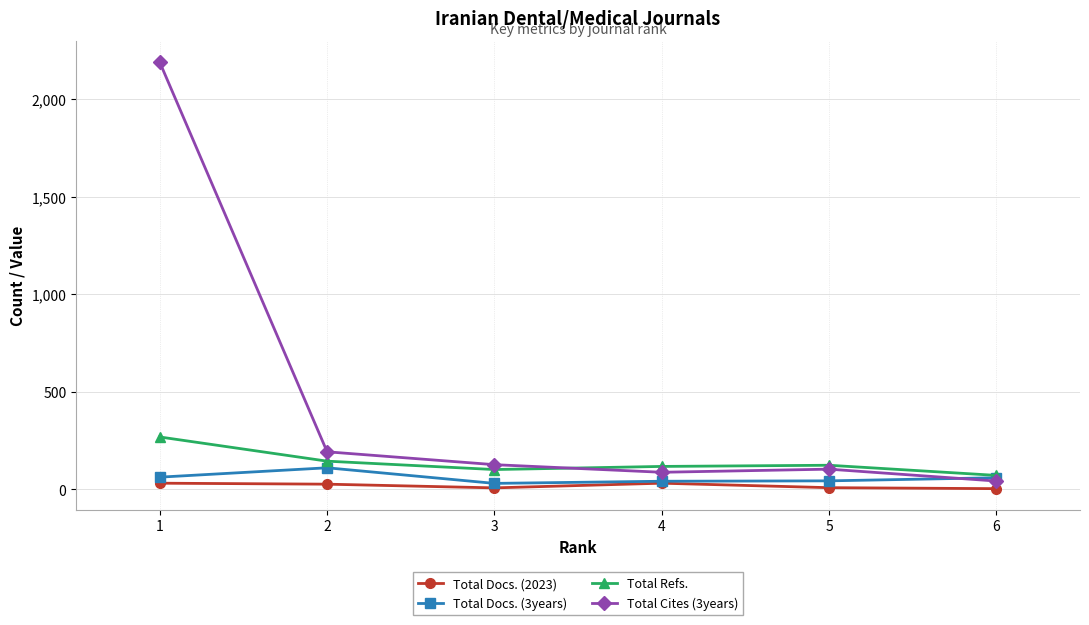

Is the value of Total Cites (3years) at 2 greater than the value of Total Refs. at 4?

Yes